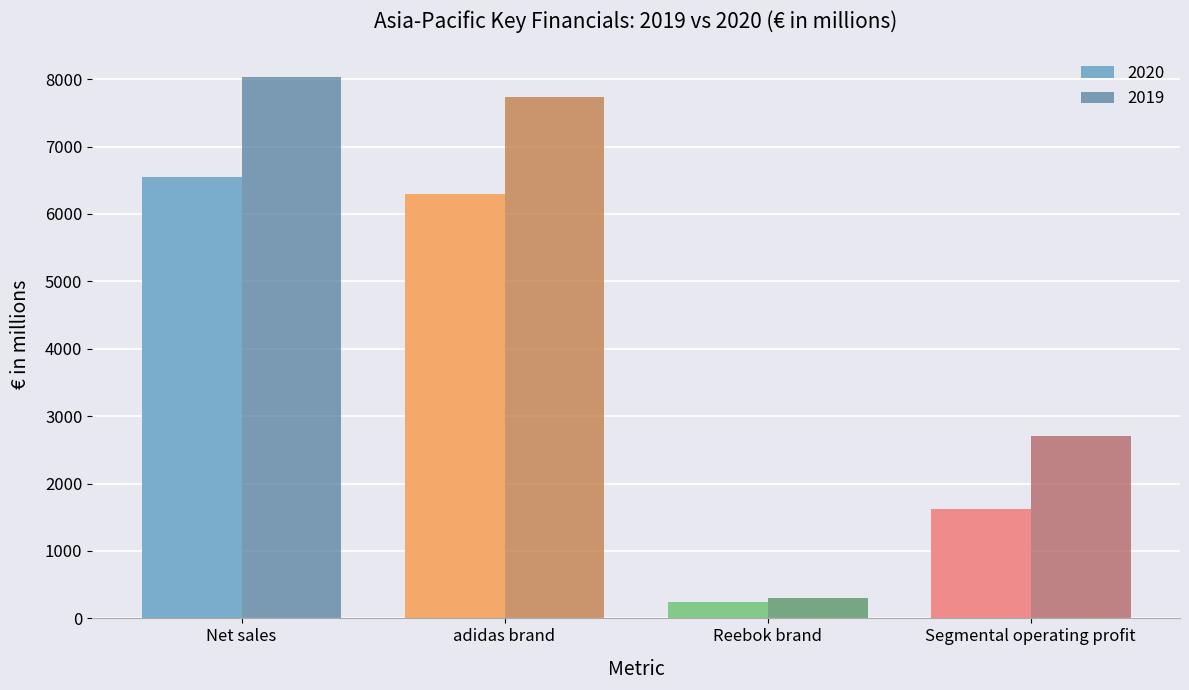

Where does the 2019 series first go above 7736?

Net sales